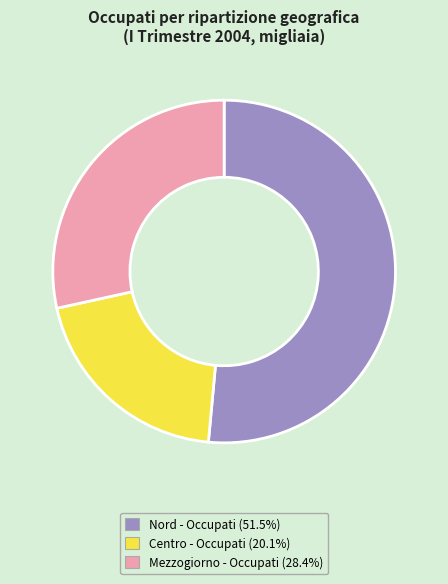

Approximately how many times larger is the value at Centro - Occupati (20.1%) compared to Nord - Occupati (51.5%)?

0.4